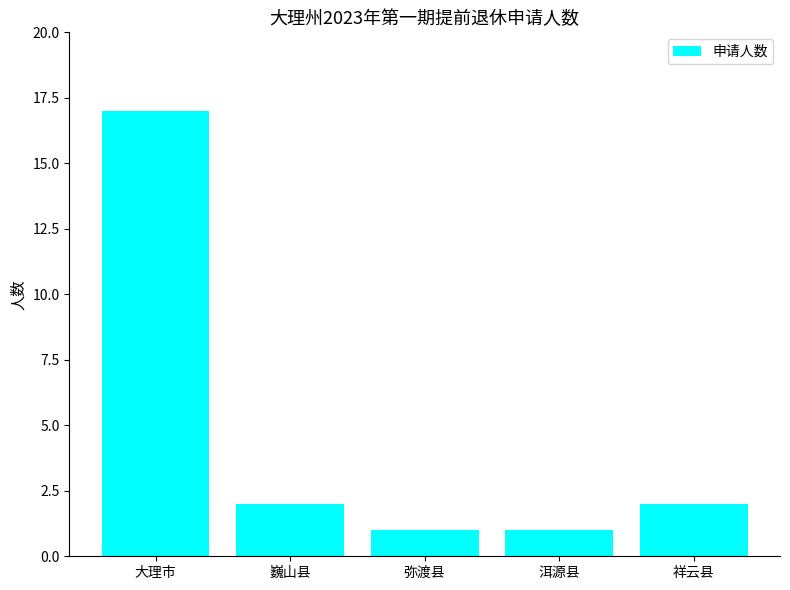

What is the value of the 1st bar from the left?

17